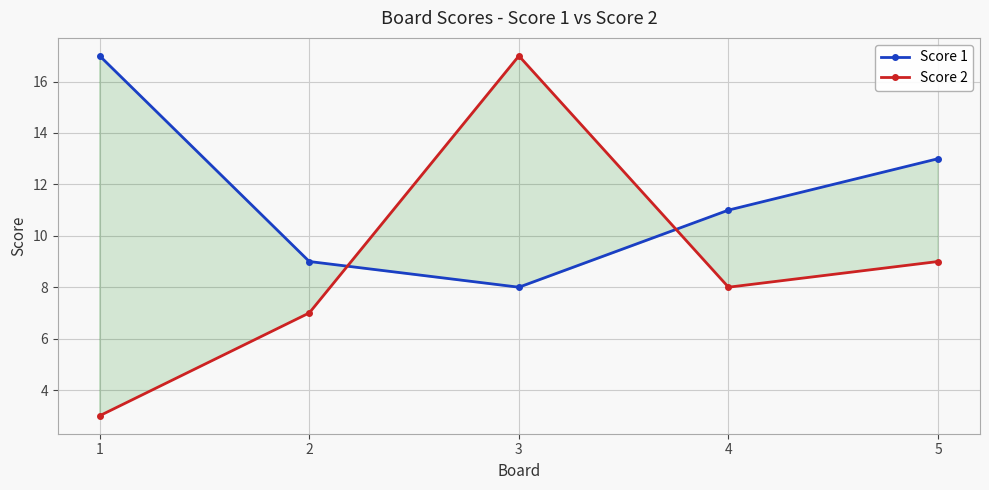

How many intersections are there between Score 1 and Score 2?

2